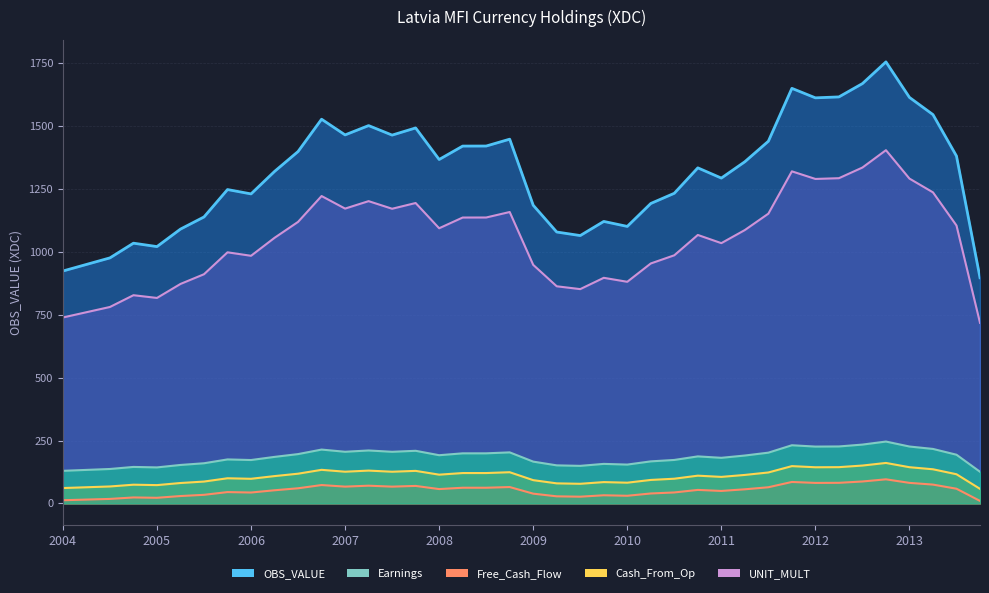

What position from the left is 25?

26